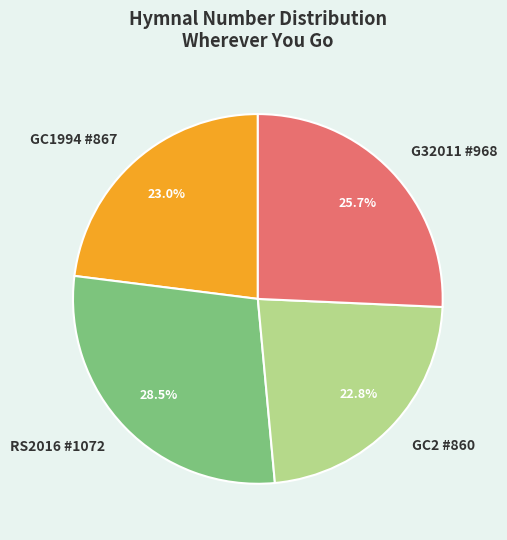

Does any single category account for the majority?

No